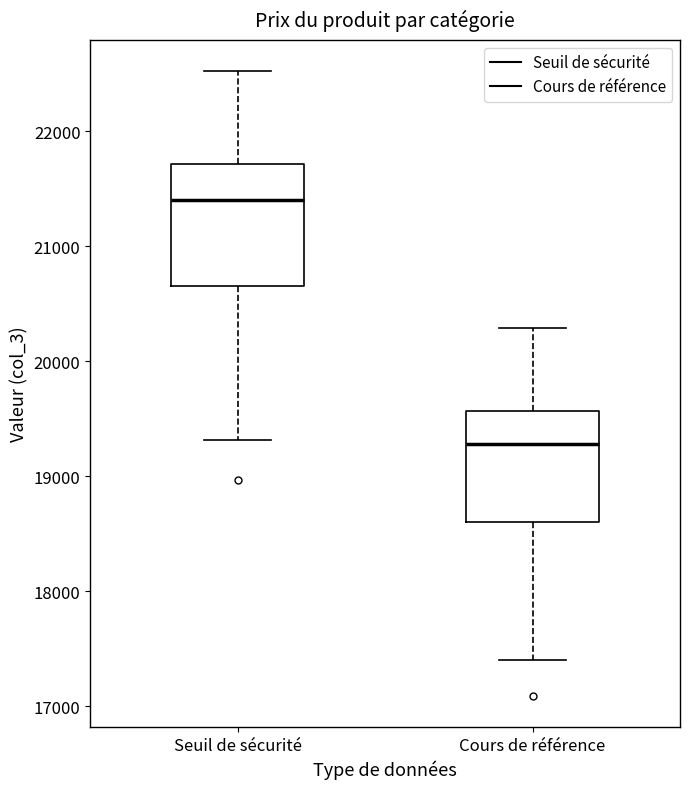

Reading left to right, transcribe this box plot: for each box, give where its median line is, the range the box spans, and where its two whiskers end, as read against the y-axis. The values are not printed on the chart, so give them approximately, as read against the axis.

Seuil de sécurité: median 21400, box 20700 to 21700, whiskers 19300 to 22500
Cours de référence: median 19300, box 18600 to 19600, whiskers 17400 to 20300